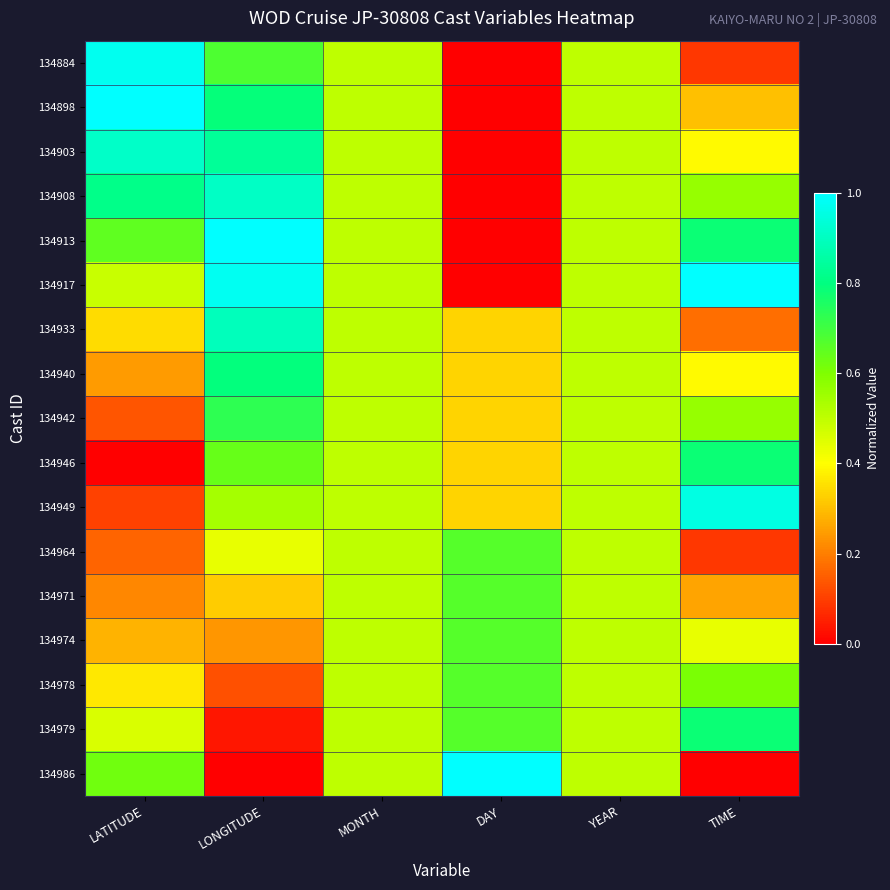

What is the greatest value displayed?

1.0